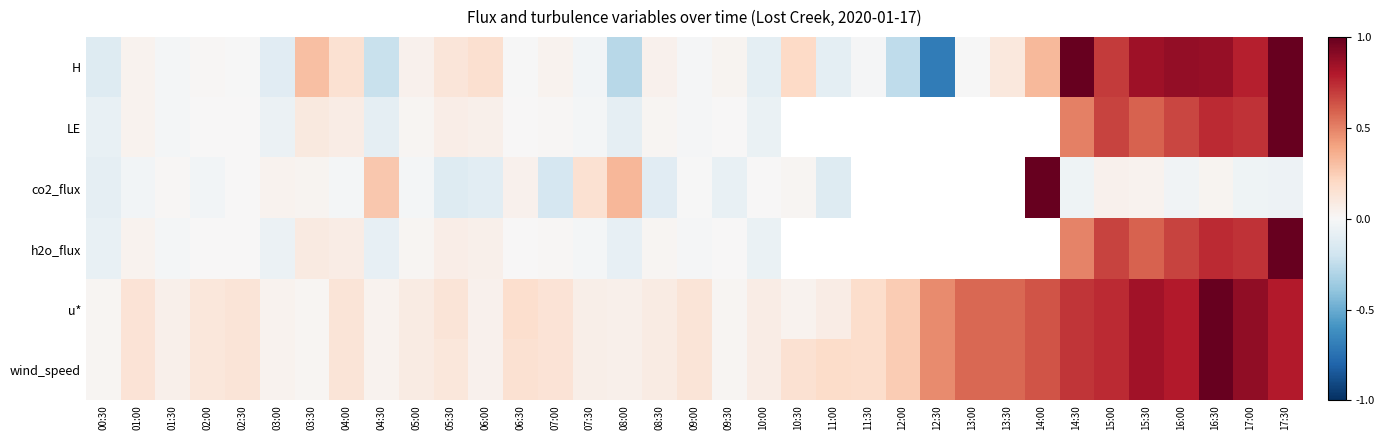

At which label does wind_speed reach its minimum?

00:30